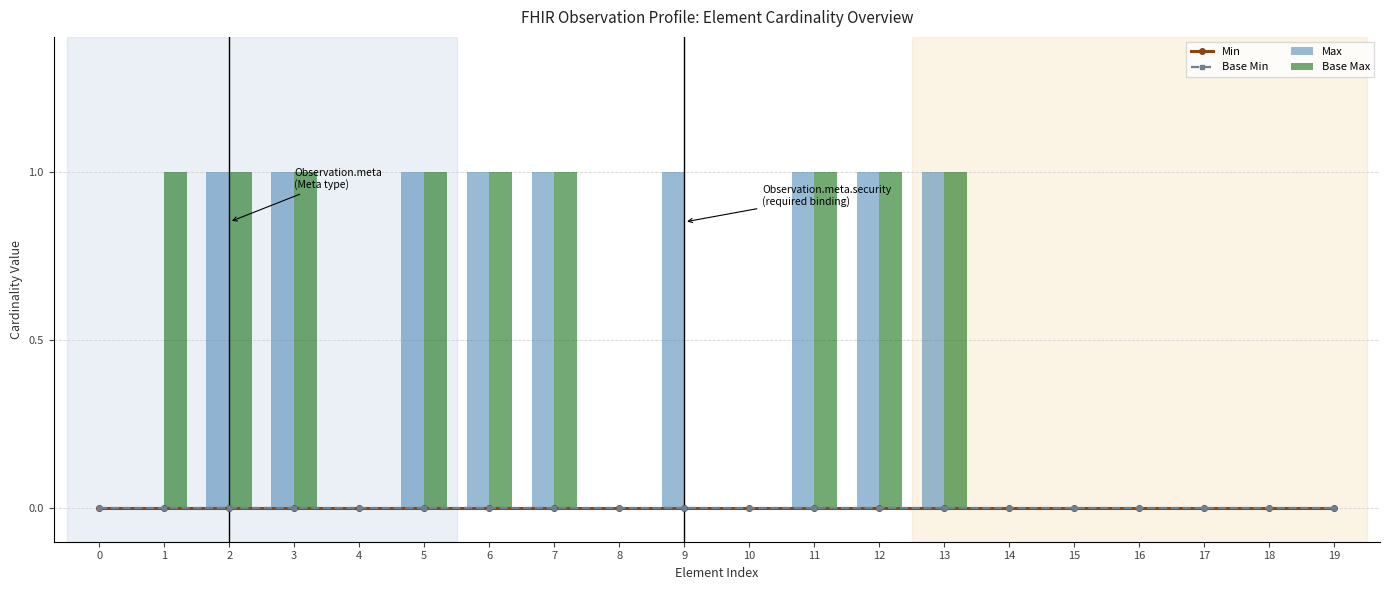

What is the difference between the maximum and second lowest values in the Base Max series?

1